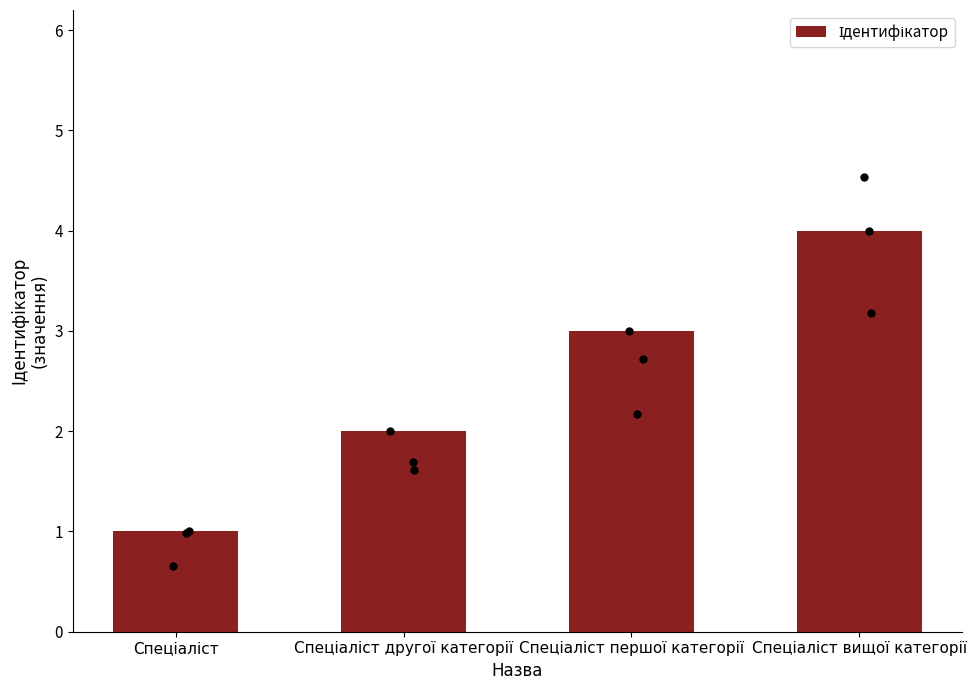

Between Спеціаліст другої категорії and Спеціаліст, which is larger?

Спеціаліст другої категорії